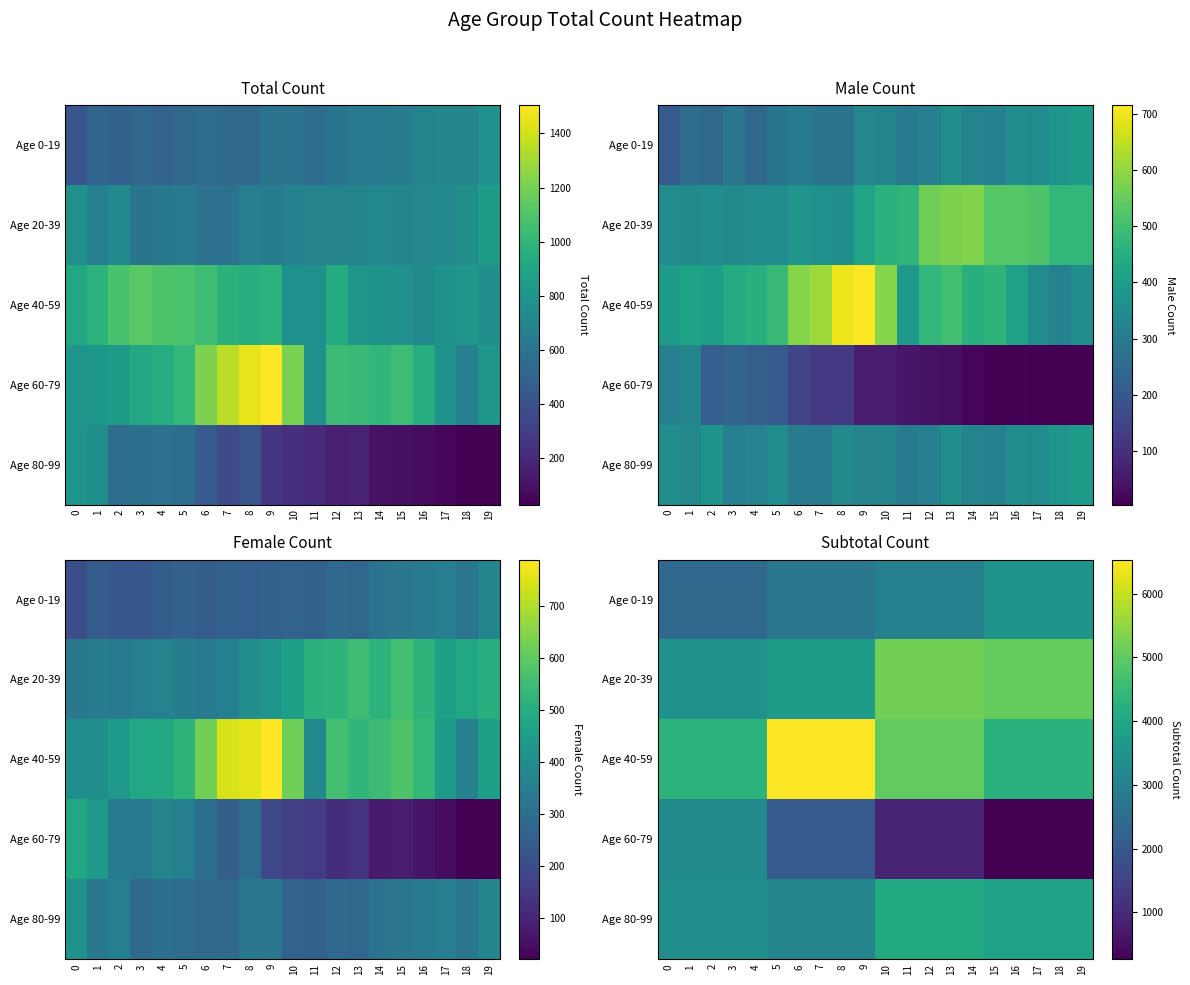

Between 15 and 10, which is larger?

15